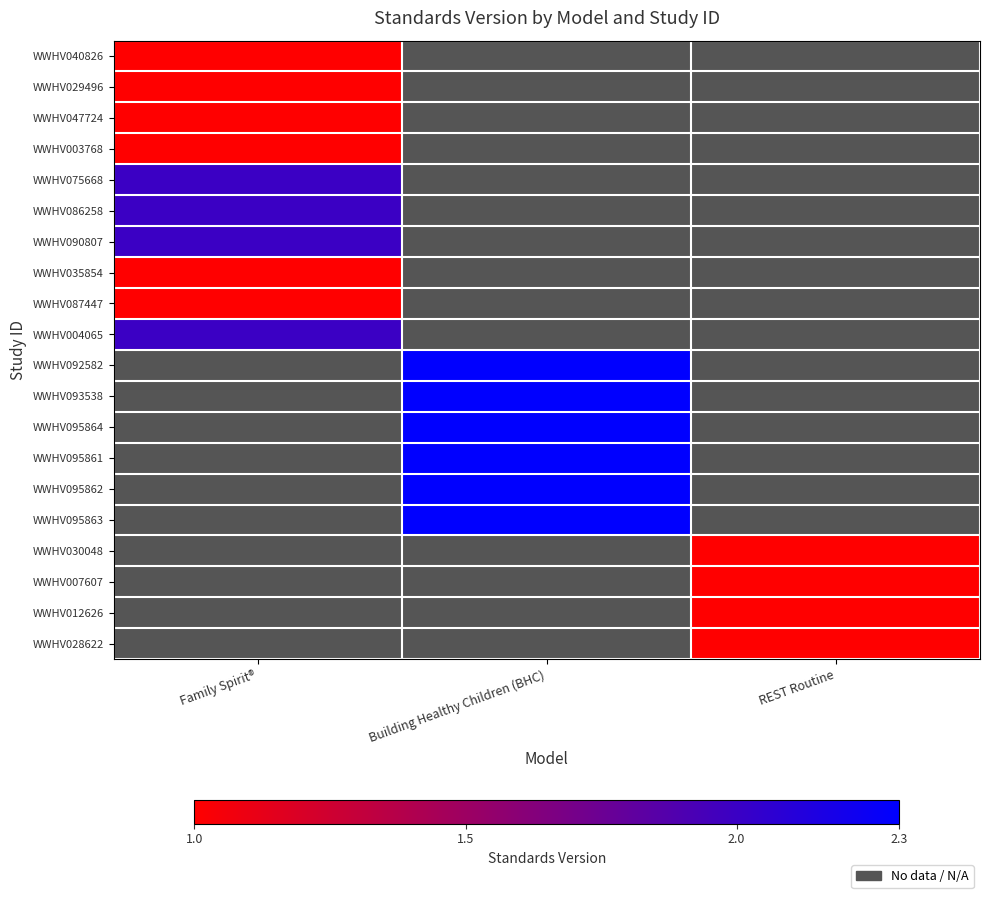

At how many categories does at least one series exceed 1?

2